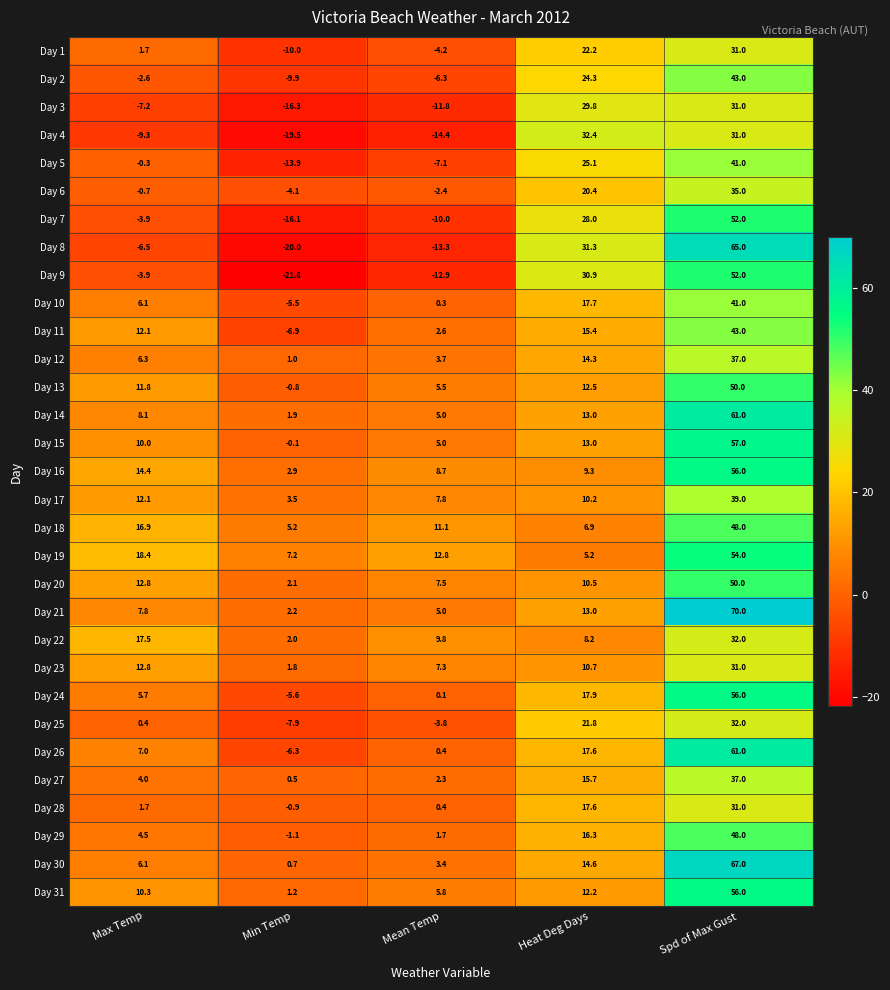

At which category does the chart reach its peak across all series?

Spd of Max Gust